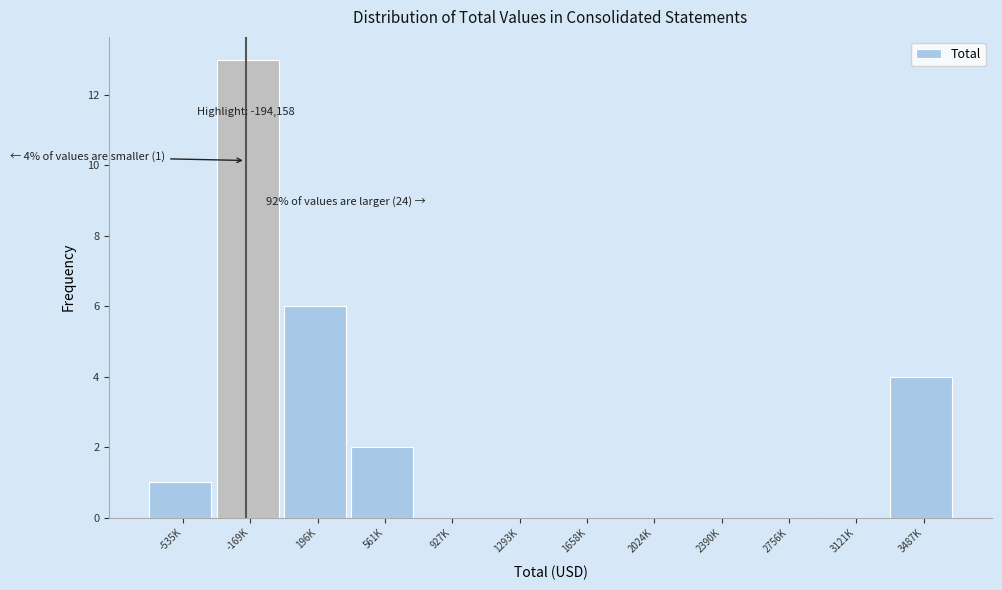

Reading left to right, what are all the values shown in this chart?

-535K=1	-169K=13	196K=6	561K=2	927K=0	1293K=0	1658K=0	2024K=0	2390K=0	2756K=0	3121K=0	3487K=4